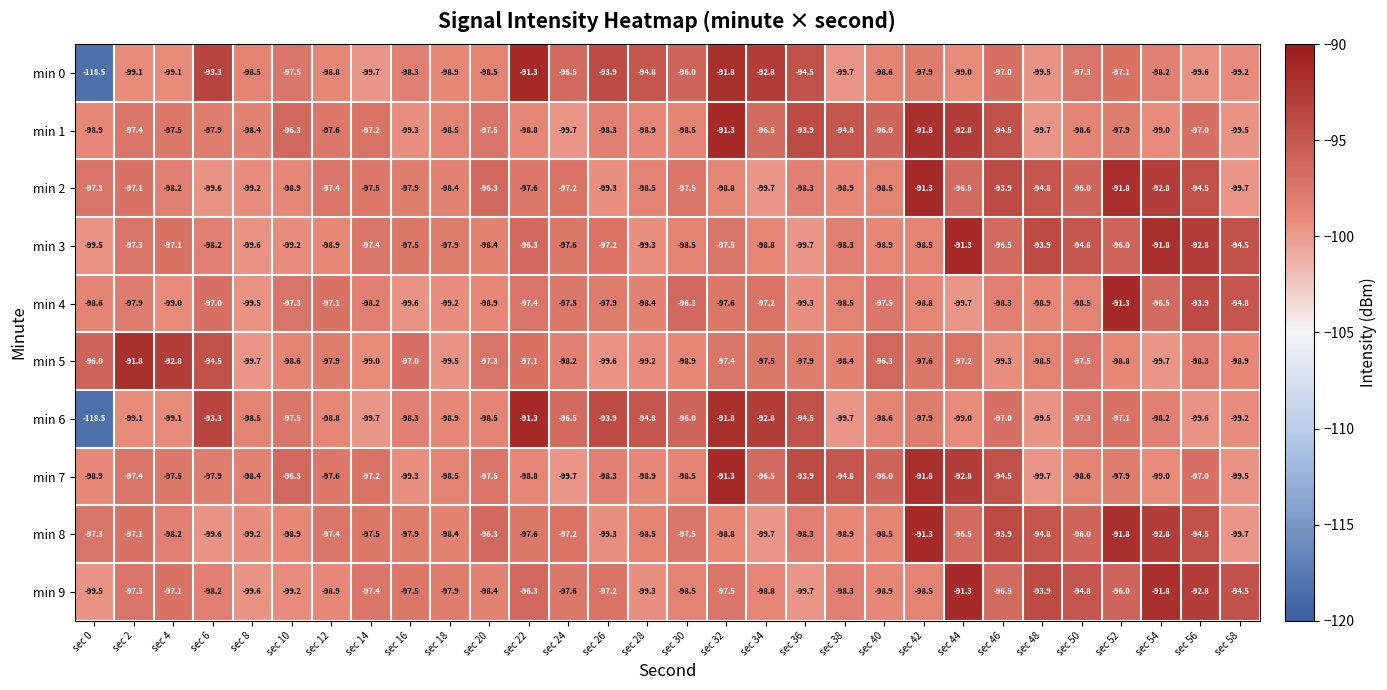

Where is min 8 nearest to the value -95?

sec 48